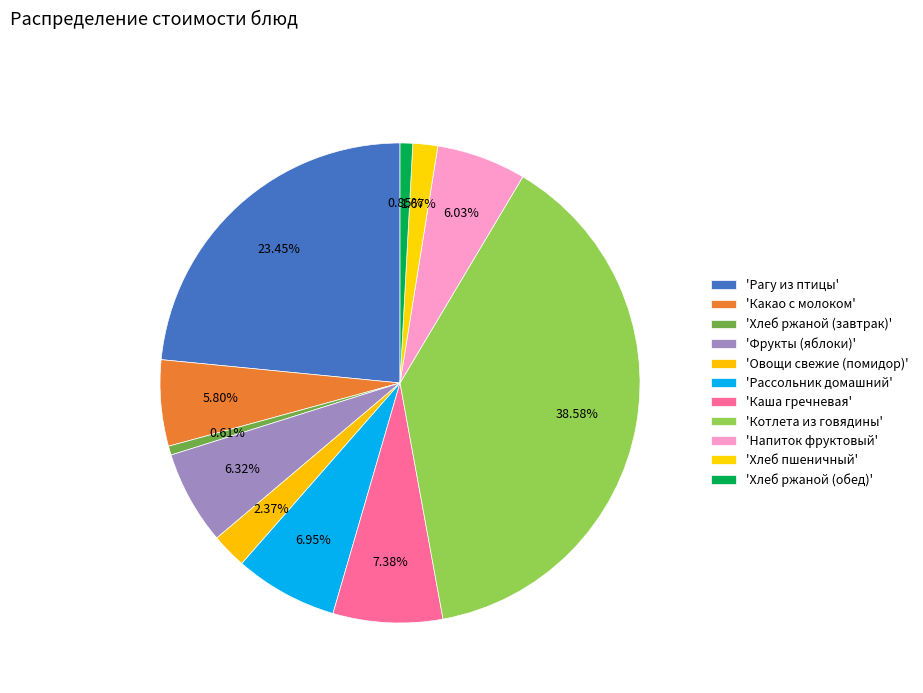

Count the number of slices in the pie.

11